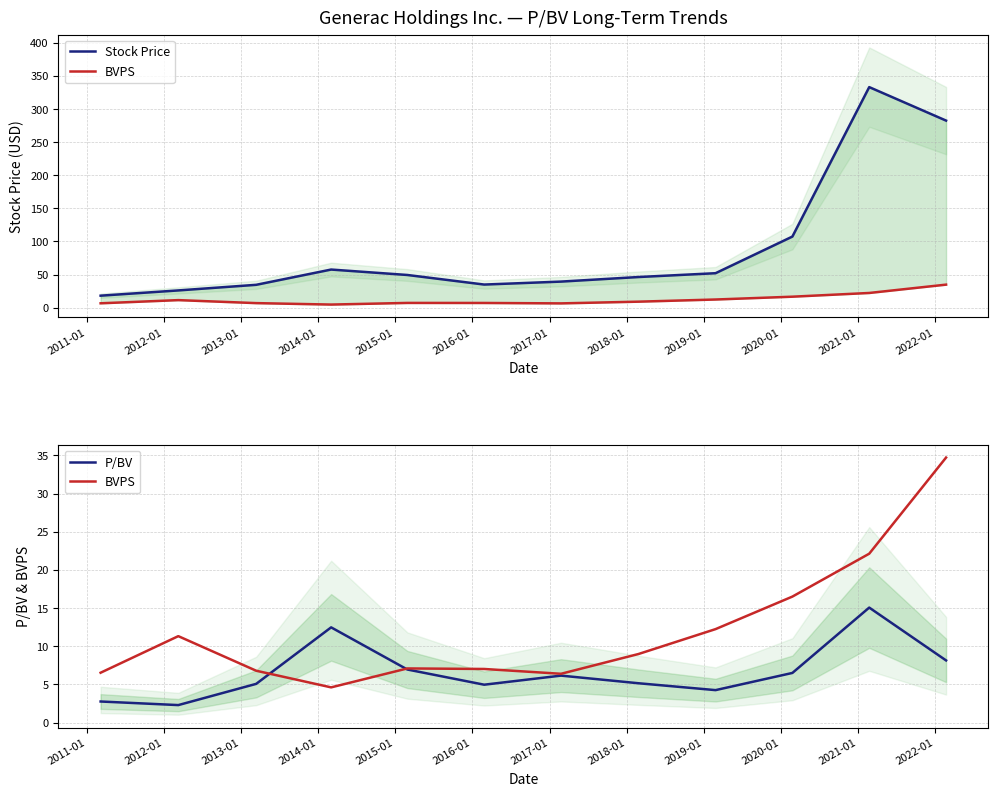

True or false: P/BV and Stock Price intersect in this chart.

False